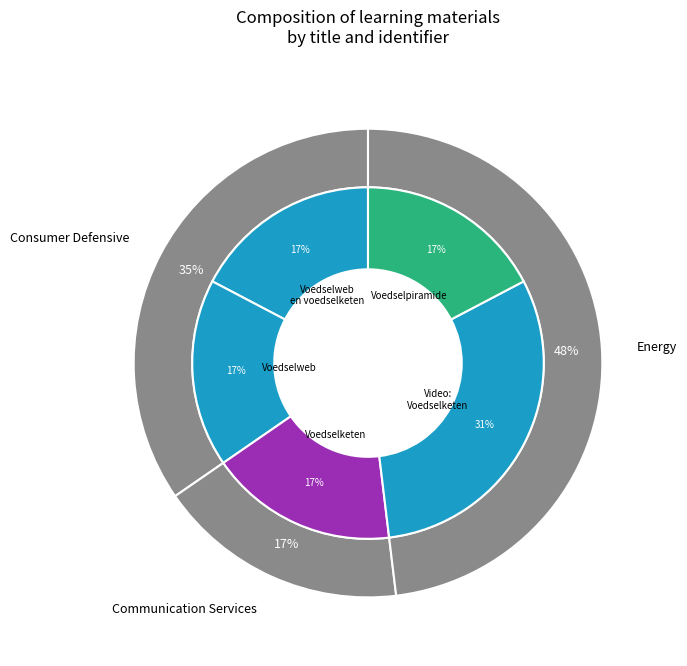

Which slice is the smallest?

Voedselweb en voedselketen